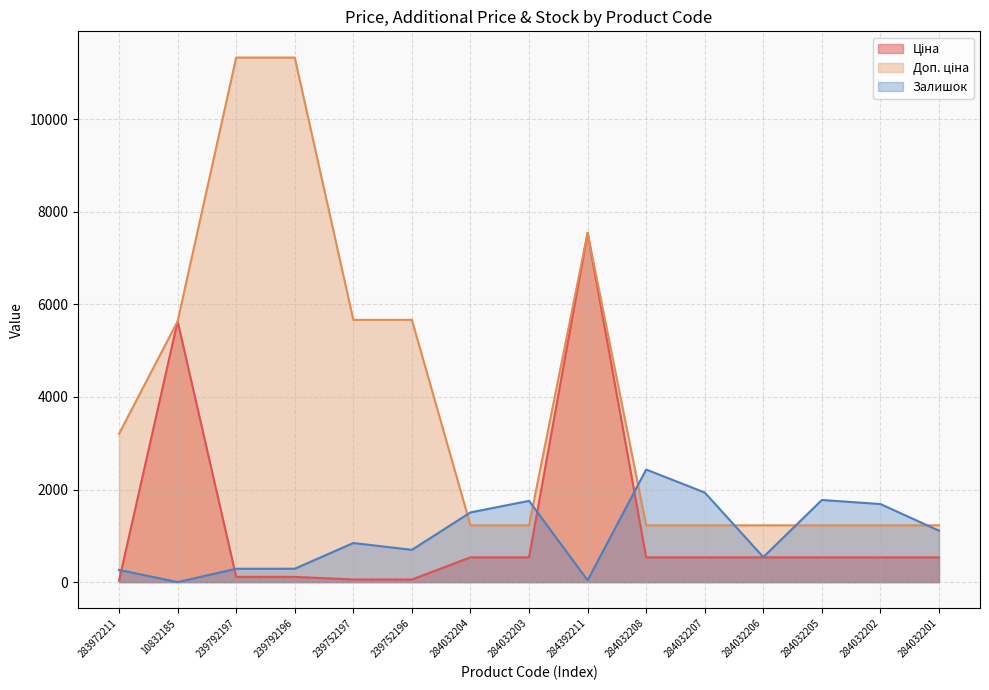

How many lines are shown in the chart?

3